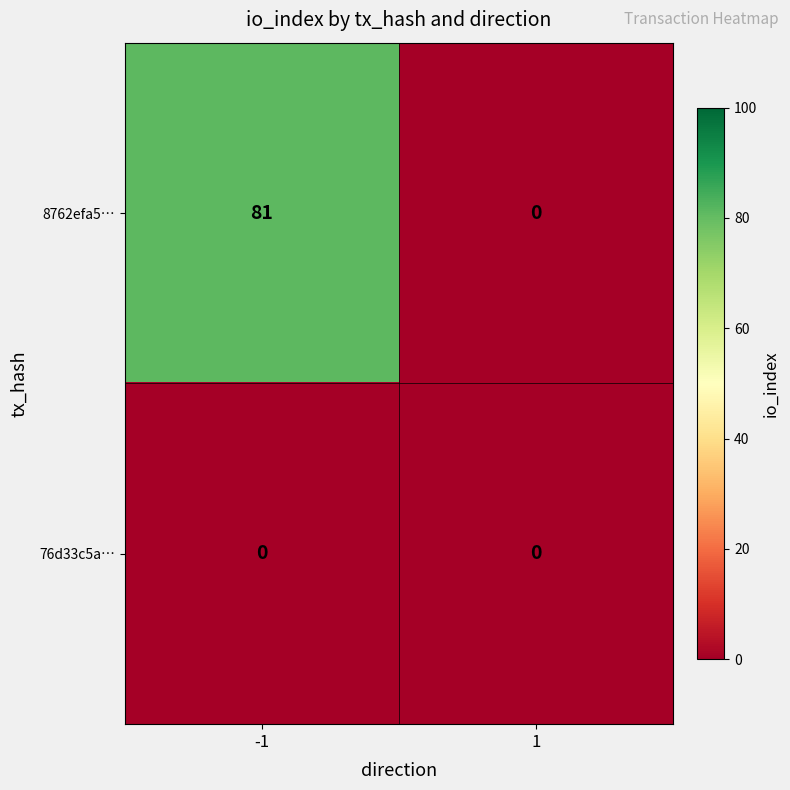

The 8762efa5… series shows 0 at 1. True or false?

True